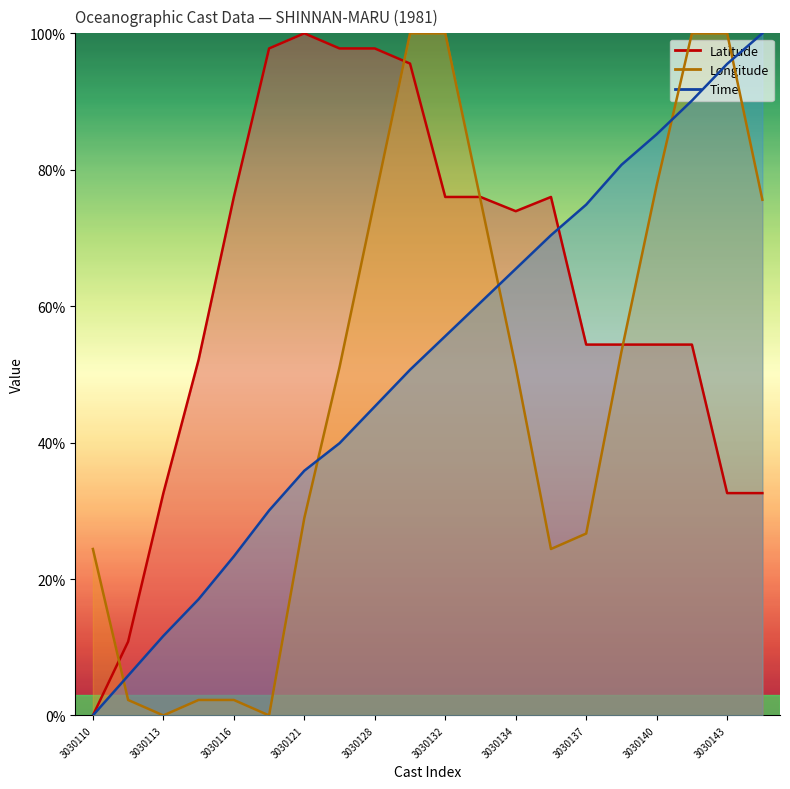

Between which two adjacent categories do Longitude and Time first intersect?

3030110 and 3030112